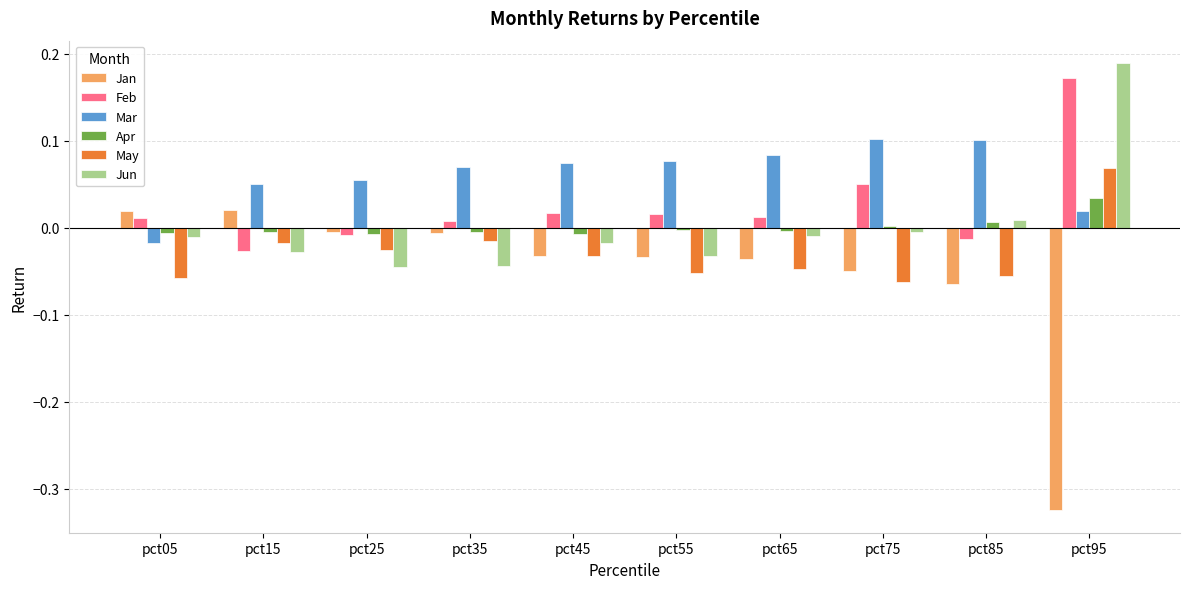

Rank the series by their maximum value, from highest to lowest.

Jun, Feb, Mar, May, Apr, Jan